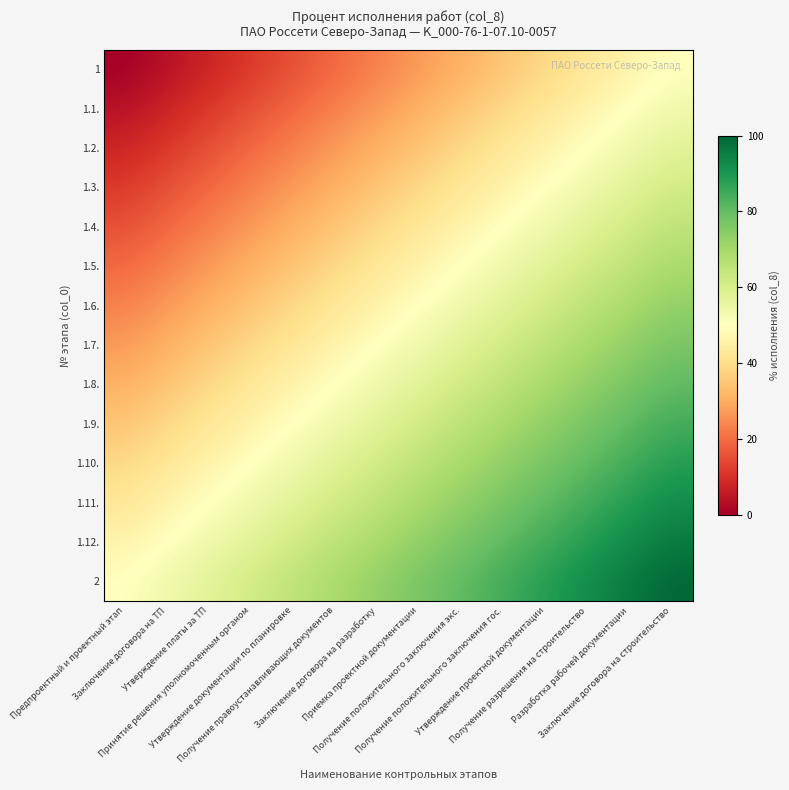

Reading left to right, what are all the values shown in this chart?

1: Предпроектный и проектный этап=0.0	Заключение договора на ТП=3.8	Утверждение платы за ТП=7.7	Принятие решения уполномоченным органом=11.5	Утверждение документации по планировке=15.4	Получение правоустанавливающих документов=19.2	Заключение договора на разработку=23.1	Приемка проектной документации=26.9	Получение положительного заключения экс.=30.8	Получение положительного заключения гос.=34.6	Утверждение проектной документации=38.5	Получение разрешения на строительство=42.3	Разработка рабочей документации=46.2	Заключение договора на строительство=50.0
1.1.: Предпроектный и проектный этап=3.8	Заключение договора на ТП=7.7	Утверждение платы за ТП=11.5	Принятие решения уполномоченным органом=15.4	Утверждение документации по планировке=19.2	Получение правоустанавливающих документов=23.1	Заключение договора на разработку=26.9	Приемка проектной документации=30.8	Получение положительного заключения экс.=34.6	Получение положительного заключения гос.=38.5	Утверждение проектной документации=42.3	Получение разрешения на строительство=46.2	Разработка рабочей документации=50.0	Заключение договора на строительство=53.8
1.2.: Предпроектный и проектный этап=7.7	Заключение договора на ТП=11.5	Утверждение платы за ТП=15.4	Принятие решения уполномоченным органом=19.2	Утверждение документации по планировке=23.1	Получение правоустанавливающих документов=26.9	Заключение договора на разработку=30.8	Приемка проектной документации=34.6	Получение положительного заключения экс.=38.5	Получение положительного заключения гос.=42.3	Утверждение проектной документации=46.2	Получение разрешения на строительство=50.0	Разработка рабочей документации=53.8	Заключение договора на строительство=57.7
1.3.: Предпроектный и проектный этап=11.5	Заключение договора на ТП=15.4	Утверждение платы за ТП=19.2	Принятие решения уполномоченным органом=23.1	Утверждение документации по планировке=26.9	Получение правоустанавливающих документов=30.8	Заключение договора на разработку=34.6	Приемка проектной документации=38.5	Получение положительного заключения экс.=42.3	Получение положительного заключения гос.=46.2	Утверждение проектной документации=50.0	Получение разрешения на строительство=53.8	Разработка рабочей документации=57.7	Заключение договора на строительство=61.5
1.4.: Предпроектный и проектный этап=15.4	Заключение договора на ТП=19.2	Утверждение платы за ТП=23.1	Принятие решения уполномоченным органом=26.9	Утверждение документации по планировке=30.8	Получение правоустанавливающих документов=34.6	Заключение договора на разработку=38.5	Приемка проектной документации=42.3	Получение положительного заключения экс.=46.2	Получение положительного заключения гос.=50.0	Утверждение проектной документации=53.8	Получение разрешения на строительство=57.7	Разработка рабочей документации=61.5	Заключение договора на строительство=65.4
1.5.: Предпроектный и проектный этап=19.2	Заключение договора на ТП=23.1	Утверждение платы за ТП=26.9	Принятие решения уполномоченным органом=30.8	Утверждение документации по планировке=34.6	Получение правоустанавливающих документов=38.5	Заключение договора на разработку=42.3	Приемка проектной документации=46.2	Получение положительного заключения экс.=50.0	Получение положительного заключения гос.=53.8	Утверждение проектной документации=57.7	Получение разрешения на строительство=61.5	Разработка рабочей документации=65.4	Заключение договора на строительство=69.2
1.6.: Предпроектный и проектный этап=23.1	Заключение договора на ТП=26.9	Утверждение платы за ТП=30.8	Принятие решения уполномоченным органом=34.6	Утверждение документации по планировке=38.5	Получение правоустанавливающих документов=42.3	Заключение договора на разработку=46.2	Приемка проектной документации=50.0	Получение положительного заключения экс.=53.8	Получение положительного заключения гос.=57.7	Утверждение проектной документации=61.5	Получение разрешения на строительство=65.4	Разработка рабочей документации=69.2	Заключение договора на строительство=73.1
1.7.: Предпроектный и проектный этап=26.9	Заключение договора на ТП=30.8	Утверждение платы за ТП=34.6	Принятие решения уполномоченным органом=38.5	Утверждение документации по планировке=42.3	Получение правоустанавливающих документов=46.2	Заключение договора на разработку=50.0	Приемка проектной документации=53.8	Получение положительного заключения экс.=57.7	Получение положительного заключения гос.=61.5	Утверждение проектной документации=65.4	Получение разрешения на строительство=69.2	Разработка рабочей документации=73.1	Заключение договора на строительство=76.9
1.8.: Предпроектный и проектный этап=30.8	Заключение договора на ТП=34.6	Утверждение платы за ТП=38.5	Принятие решения уполномоченным органом=42.3	Утверждение документации по планировке=46.2	Получение правоустанавливающих документов=50.0	Заключение договора на разработку=53.8	Приемка проектной документации=57.7	Получение положительного заключения экс.=61.5	Получение положительного заключения гос.=65.4	Утверждение проектной документации=69.2	Получение разрешения на строительство=73.1	Разработка рабочей документации=76.9	Заключение договора на строительство=80.8
1.9.: Предпроектный и проектный этап=34.6	Заключение договора на ТП=38.5	Утверждение платы за ТП=42.3	Принятие решения уполномоченным органом=46.2	Утверждение документации по планировке=50.0	Получение правоустанавливающих документов=53.8	Заключение договора на разработку=57.7	Приемка проектной документации=61.5	Получение положительного заключения экс.=65.4	Получение положительного заключения гос.=69.2	Утверждение проектной документации=73.1	Получение разрешения на строительство=76.9	Разработка рабочей документации=80.8	Заключение договора на строительство=84.6
1.10.: Предпроектный и проектный этап=38.5	Заключение договора на ТП=42.3	Утверждение платы за ТП=46.2	Принятие решения уполномоченным органом=50.0	Утверждение документации по планировке=53.8	Получение правоустанавливающих документов=57.7	Заключение договора на разработку=61.5	Приемка проектной документации=65.4	Получение положительного заключения экс.=69.2	Получение положительного заключения гос.=73.1	Утверждение проектной документации=76.9	Получение разрешения на строительство=80.8	Разработка рабочей документации=84.6	Заключение договора на строительство=88.5
1.11.: Предпроектный и проектный этап=42.3	Заключение договора на ТП=46.2	Утверждение платы за ТП=50.0	Принятие решения уполномоченным органом=53.8	Утверждение документации по планировке=57.7	Получение правоустанавливающих документов=61.5	Заключение договора на разработку=65.4	Приемка проектной документации=69.2	Получение положительного заключения экс.=73.1	Получение положительного заключения гос.=76.9	Утверждение проектной документации=80.8	Получение разрешения на строительство=84.6	Разработка рабочей документации=88.5	Заключение договора на строительство=92.3
1.12.: Предпроектный и проектный этап=46.2	Заключение договора на ТП=50.0	Утверждение платы за ТП=53.8	Принятие решения уполномоченным органом=57.7	Утверждение документации по планировке=61.5	Получение правоустанавливающих документов=65.4	Заключение договора на разработку=69.2	Приемка проектной документации=73.1	Получение положительного заключения экс.=76.9	Получение положительного заключения гос.=80.8	Утверждение проектной документации=84.6	Получение разрешения на строительство=88.5	Разработка рабочей документации=92.3	Заключение договора на строительство=96.2
2: Предпроектный и проектный этап=50.0	Заключение договора на ТП=53.8	Утверждение платы за ТП=57.7	Принятие решения уполномоченным органом=61.5	Утверждение документации по планировке=65.4	Получение правоустанавливающих документов=69.2	Заключение договора на разработку=73.1	Приемка проектной документации=76.9	Получение положительного заключения экс.=80.8	Получение положительного заключения гос.=84.6	Утверждение проектной документации=88.5	Получение разрешения на строительство=92.3	Разработка рабочей документации=96.2	Заключение договора на строительство=100.0